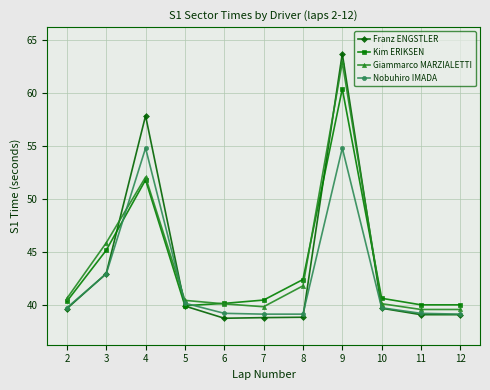

What is the difference between the highest and lowest values at 10?

0.9